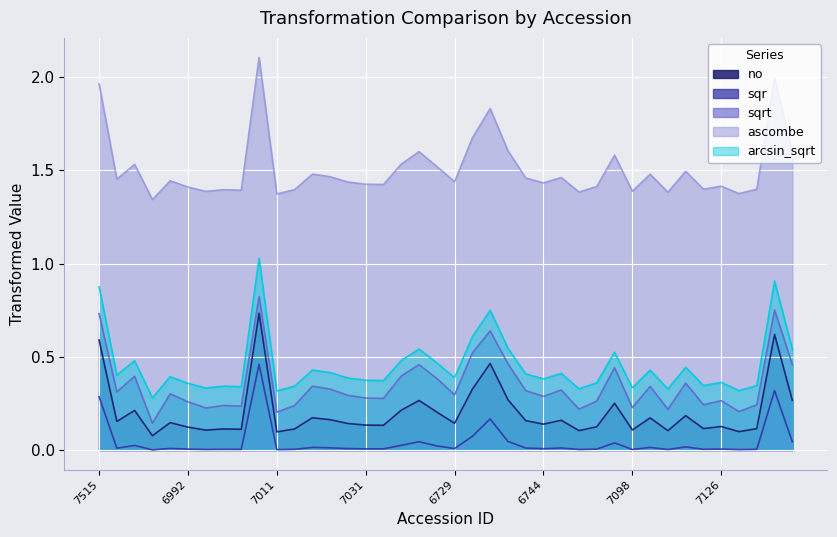

Reading left to right, extract all data points from this chart.

no: 7515=0.6	7000=0.2	6989=0.2	6990=0.1	6996=0.1	6992=0.1	6994=0.1	6998=0.1	7014=0.1	7002=0.7	7011=0.1	7008=0.1	7035=0.2	7026=0.2	7004=0.1	7031=0.1	7062=0.1	7069=0.2	7071=0.3	6727=0.2	6729=0.1	6730=0.3	7075=0.5	7078=0.3	7080=0.2	6744=0.1	7092=0.2	7094=0.1	7460=0.1	7100=0.3	7098=0.1	7102=0.2	7105=0.1	7110=0.2	7123=0.1	7126=0.1	7128=0.1	7139=0.1	7135=0.6	7141=0.3
sqr: 7515=0.3	7000=0.0	6989=0.0	6990=0.0	6996=0.0	6992=0.0	6994=0.0	6998=0.0	7014=0.0	7002=0.5	7011=0.0	7008=0.0	7035=0.0	7026=0.0	7004=0.0	7031=0.0	7062=0.0	7069=0.0	7071=0.0	6727=0.0	6729=0.0	6730=0.1	7075=0.2	7078=0.0	7080=0.0	6744=0.0	7092=0.0	7094=0.0	7460=0.0	7100=0.0	7098=0.0	7102=0.0	7105=0.0	7110=0.0	7123=0.0	7126=0.0	7128=0.0	7139=0.0	7135=0.3	7141=0.0
sqrt: 7515=0.7	7000=0.3	6989=0.4	6990=0.1	6996=0.3	6992=0.3	6994=0.2	6998=0.2	7014=0.2	7002=0.8	7011=0.2	7008=0.2	7035=0.3	7026=0.3	7004=0.3	7031=0.3	7062=0.3	7069=0.4	7071=0.5	6727=0.4	6729=0.3	6730=0.5	7075=0.6	7078=0.5	7080=0.3	6744=0.3	7092=0.3	7094=0.2	7460=0.3	7100=0.4	7098=0.2	7102=0.3	7105=0.2	7110=0.4	7123=0.2	7126=0.3	7128=0.2	7139=0.2	7135=0.8	7141=0.5
ascombe: 7515=2.0	7000=1.5	6989=1.5	6990=1.3	6996=1.4	6992=1.4	6994=1.4	6998=1.4	7014=1.4	7002=2.1	7011=1.4	7008=1.4	7035=1.5	7026=1.5	7004=1.4	7031=1.4	7062=1.4	7069=1.5	7071=1.6	6727=1.5	6729=1.4	6730=1.7	7075=1.8	7078=1.6	7080=1.5	6744=1.4	7092=1.5	7094=1.4	7460=1.4	7100=1.6	7098=1.4	7102=1.5	7105=1.4	7110=1.5	7123=1.4	7126=1.4	7128=1.4	7139=1.4	7135=2.0	7141=1.6
arcsin_sqrt: 7515=0.9	7000=0.4	6989=0.5	6990=0.3	6996=0.4	6992=0.4	6994=0.3	6998=0.3	7014=0.3	7002=1.0	7011=0.3	7008=0.3	7035=0.4	7026=0.4	7004=0.4	7031=0.4	7062=0.4	7069=0.5	7071=0.5	6727=0.5	6729=0.4	6730=0.6	7075=0.7	7078=0.5	7080=0.4	6744=0.4	7092=0.4	7094=0.3	7460=0.4	7100=0.5	7098=0.3	7102=0.4	7105=0.3	7110=0.4	7123=0.3	7126=0.4	7128=0.3	7139=0.3	7135=0.9	7141=0.5